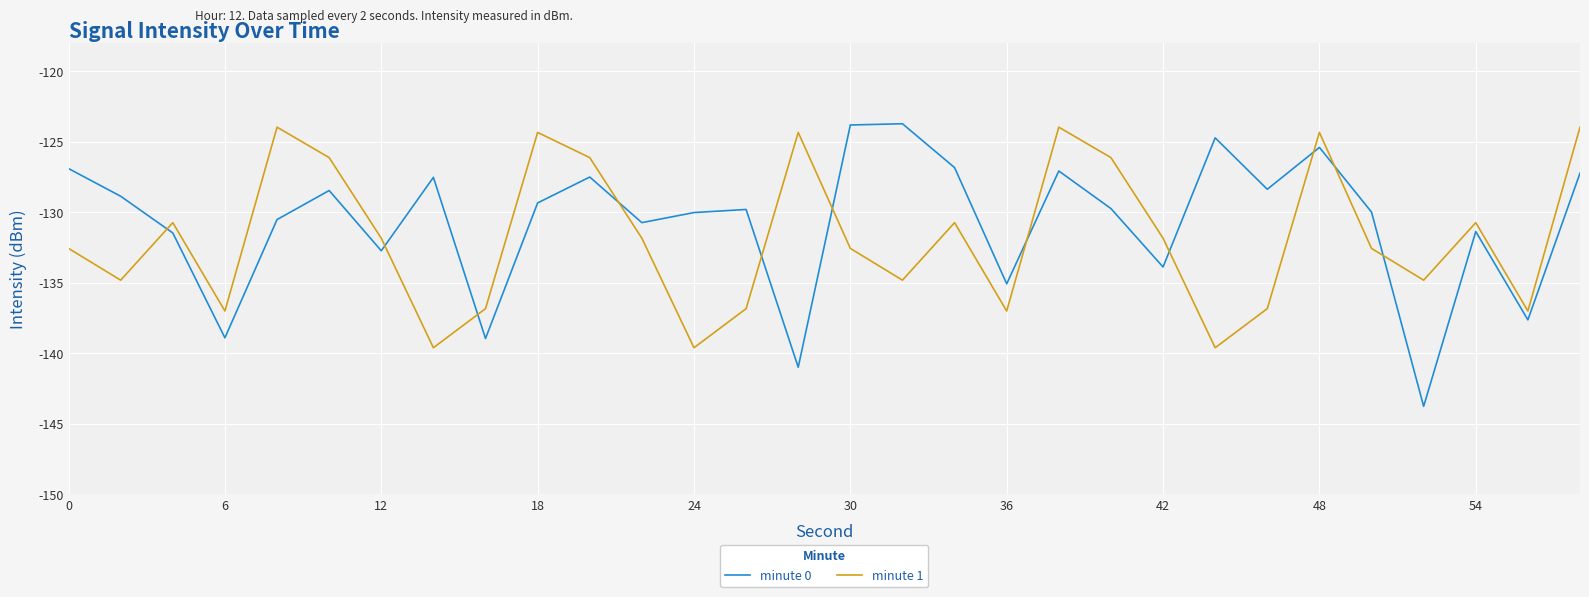

Which series has the widest spread of values?

minute 0